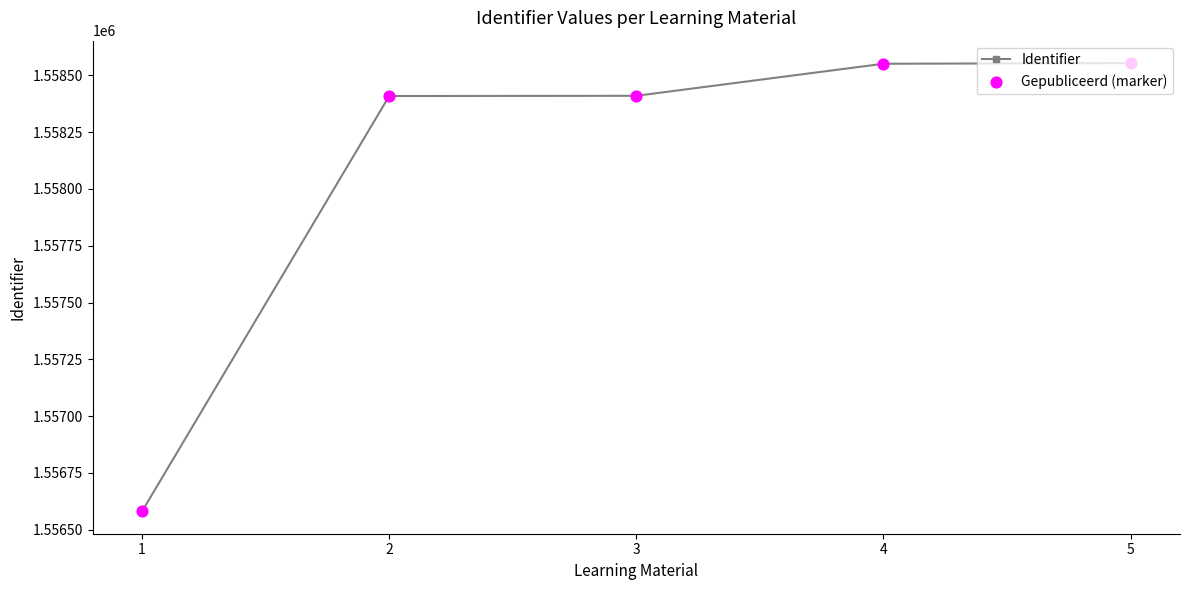

What is the value of the 2nd point from the left?

1558409